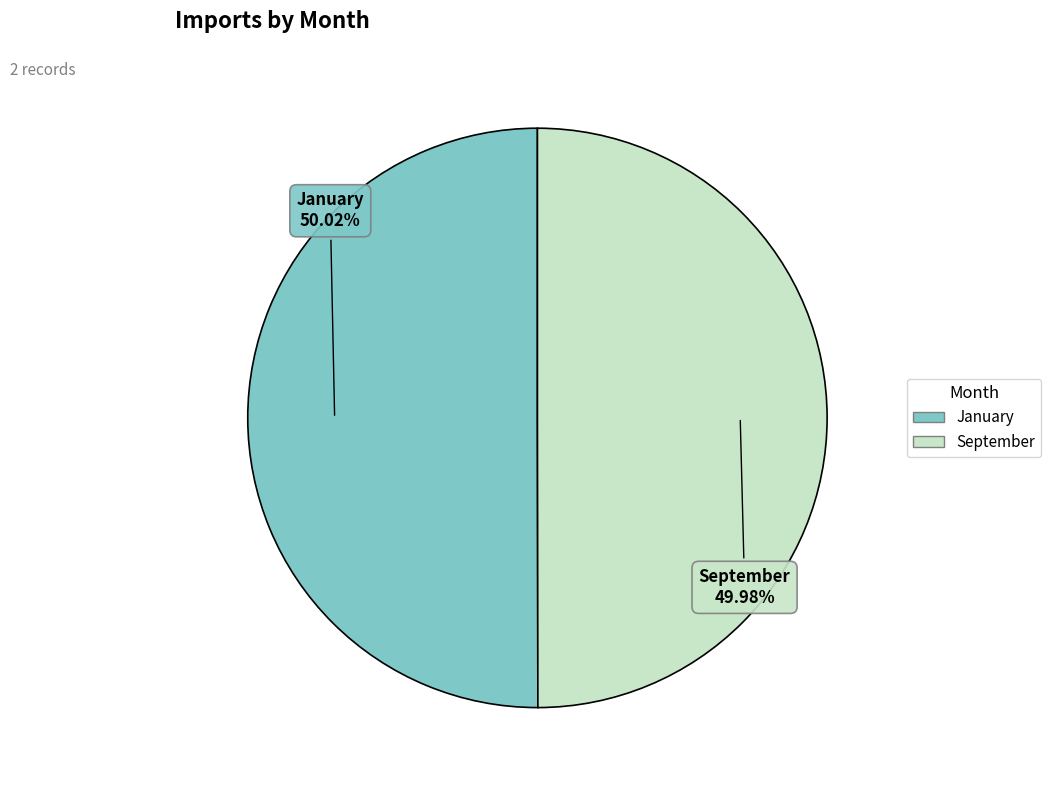

Approximately how many times larger is the value at September compared to January?

1.0